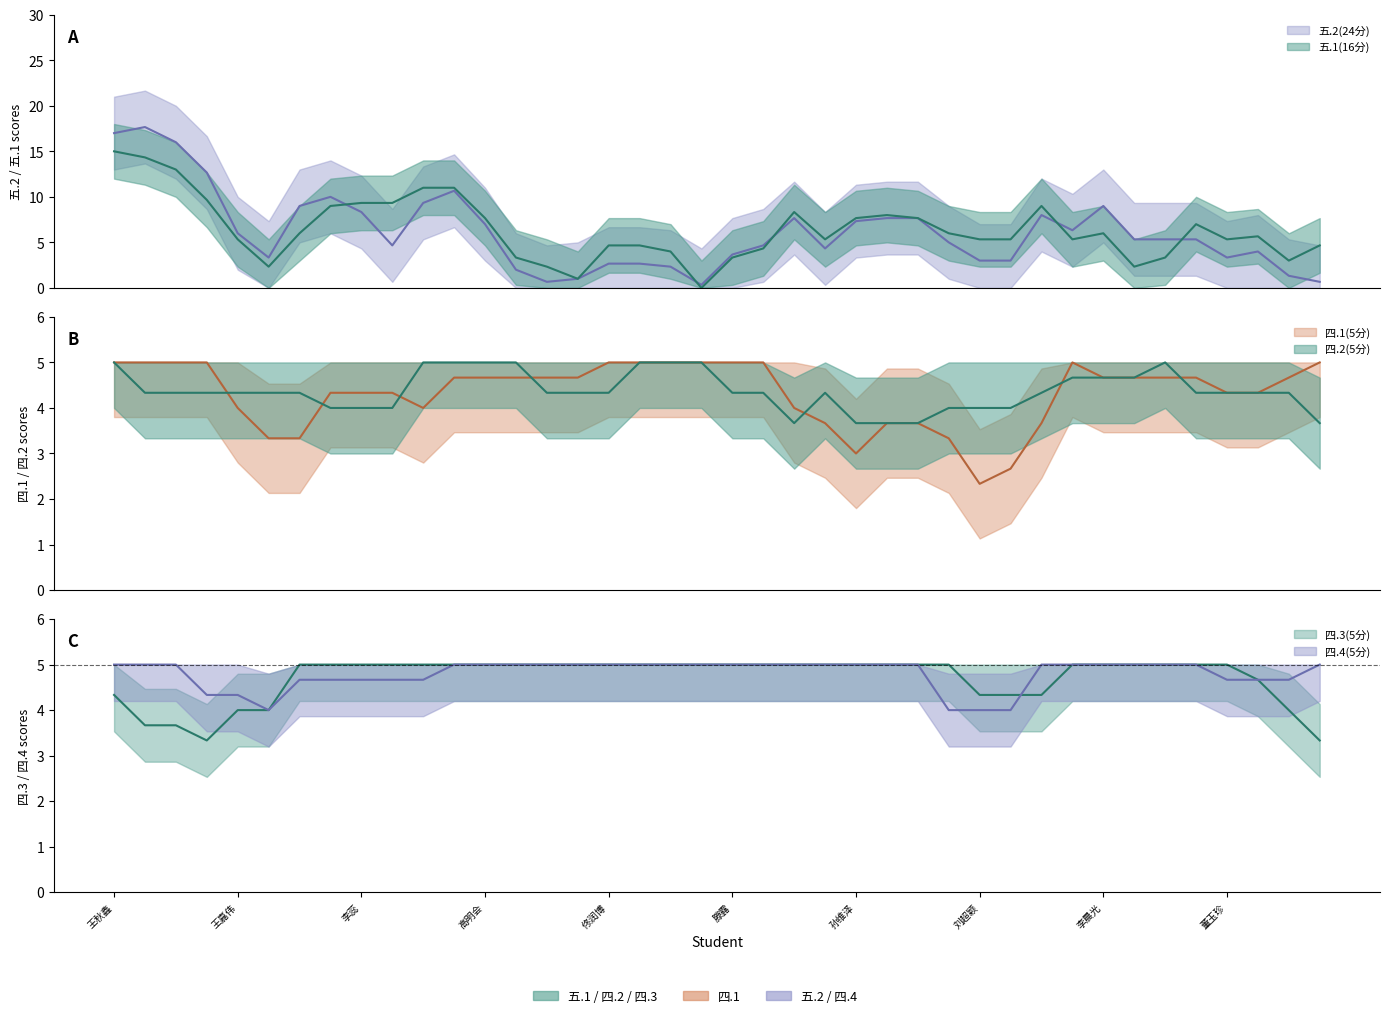

How many interior local peaks does the 四.4(5分) series have?

1